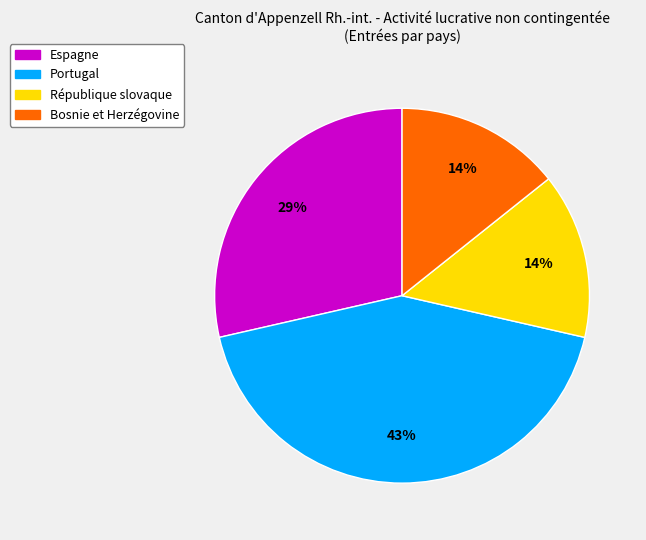

To the nearest percent, what is the difference between the largest and smallest slice percentages?

29%